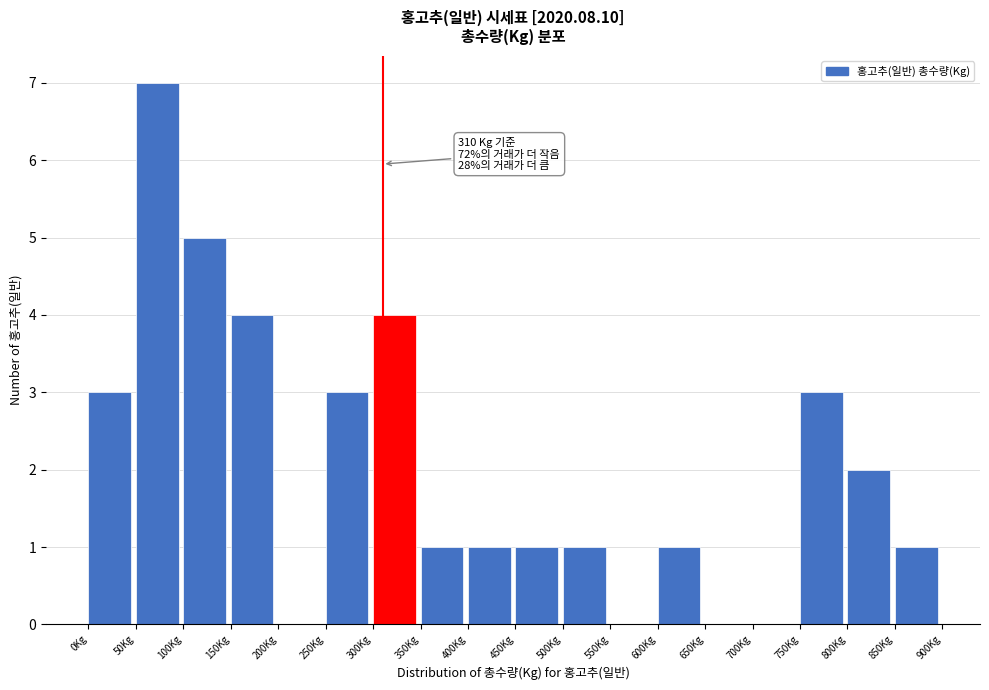

Which range on the x-axis has the tallest bar?

50 to 100